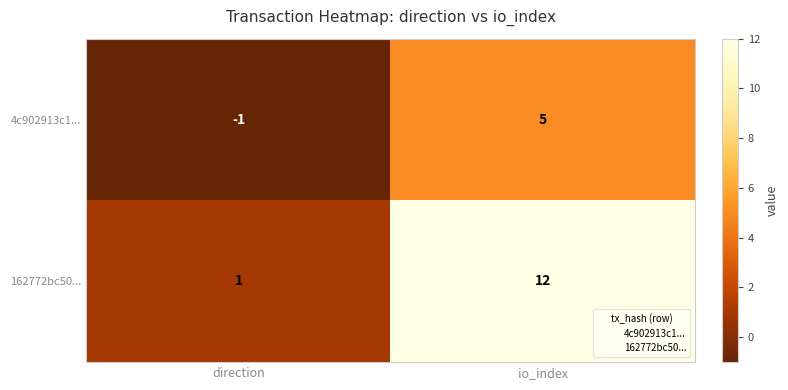

What is the difference between the 4c902913c1... values at io_index and direction?

6